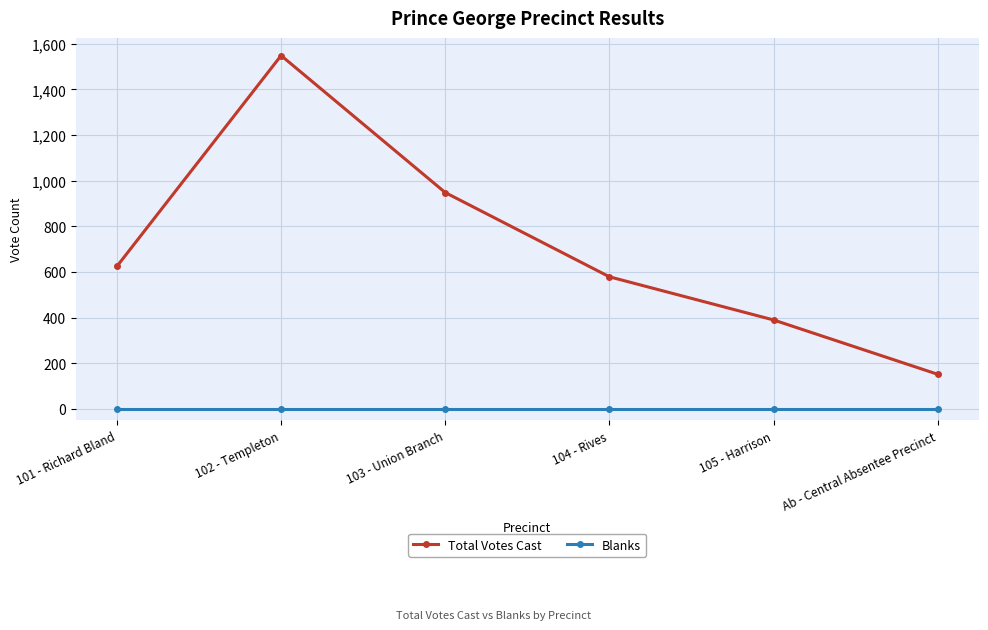

Which series has the largest range (max minus min)?

Total Votes Cast